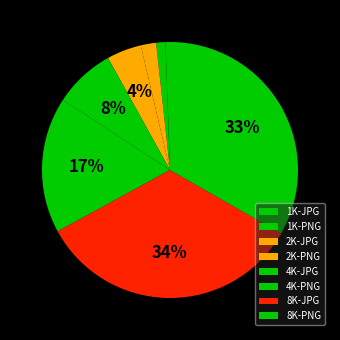

To the nearest percent, what is the difference between the 2K-PNG and 4K-JPG slice percentages?

3%